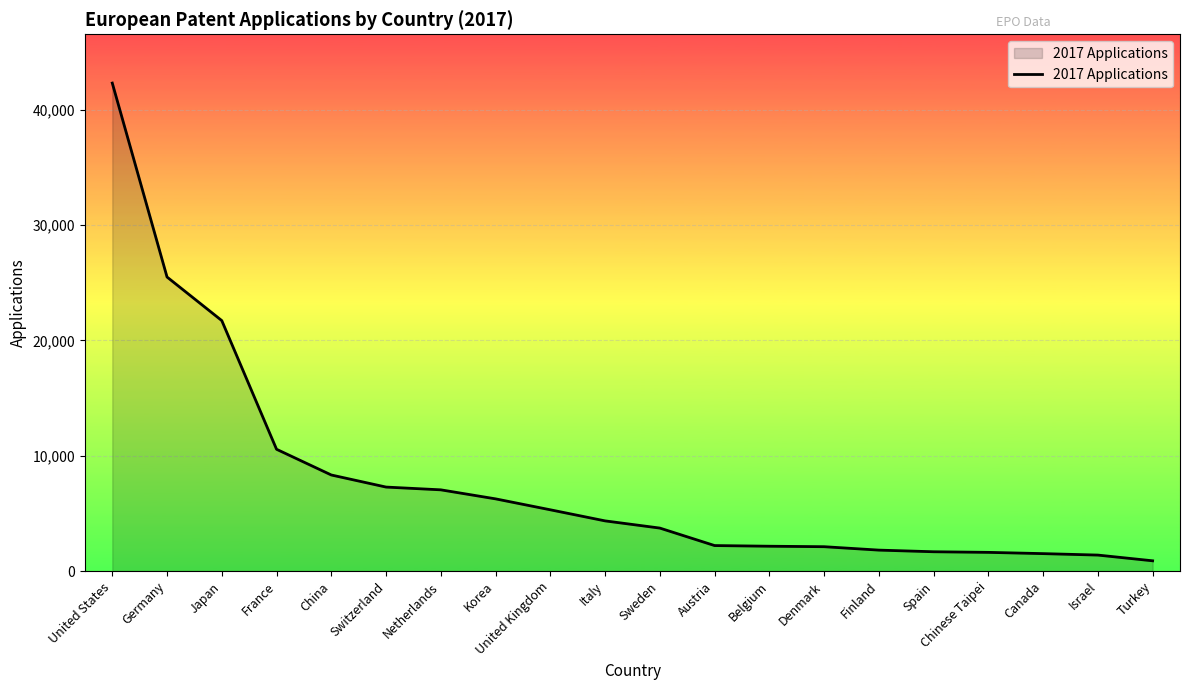

Is it true that the value at Belgium is 2155?

True